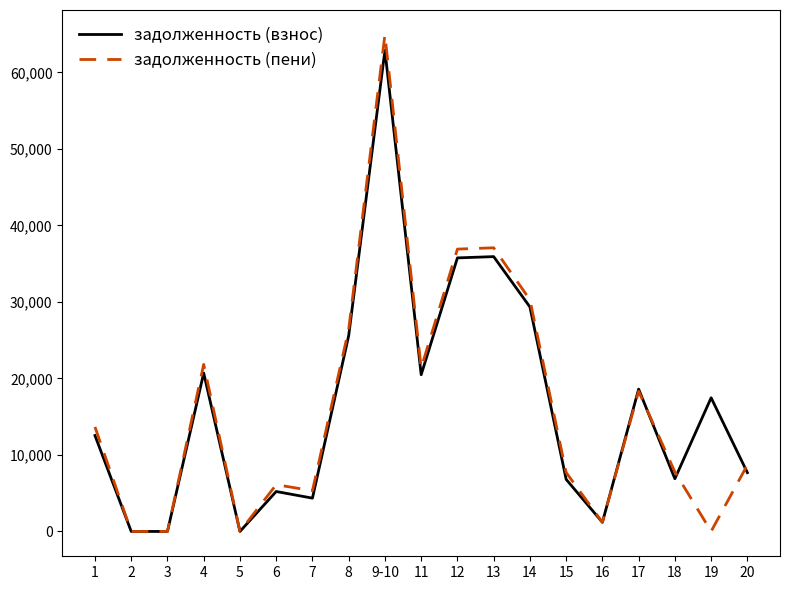

Is the value of задолженность (взнос) at 9-10 greater than the value of задолженность (пени) at 2?

Yes